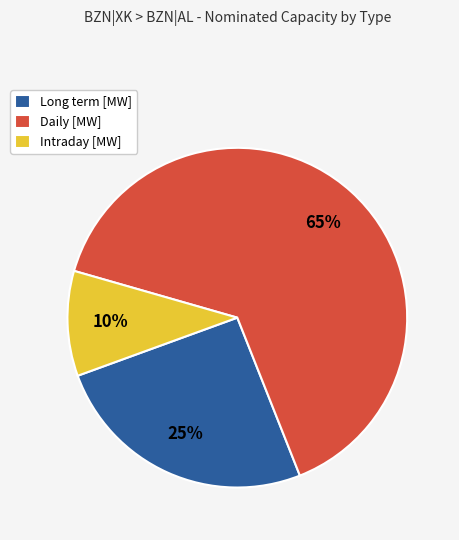

Between Intraday [MW] and Daily [MW], which is larger?

Daily [MW]